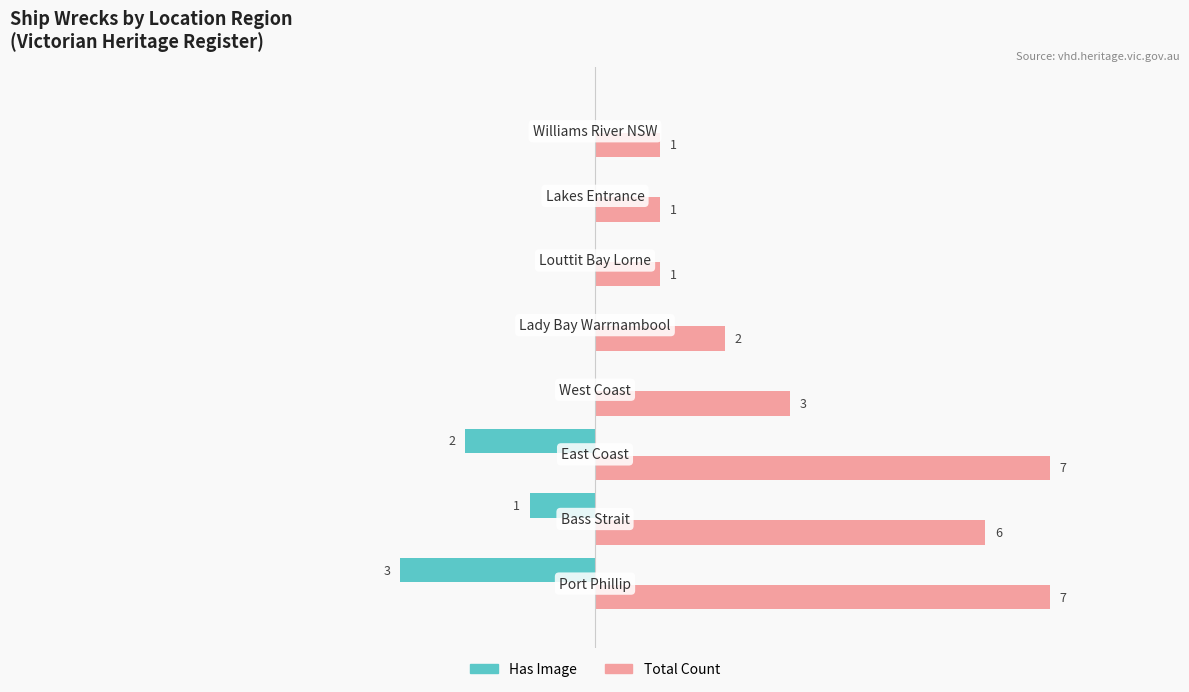

Which series has the largest total across all categories?

Total Count